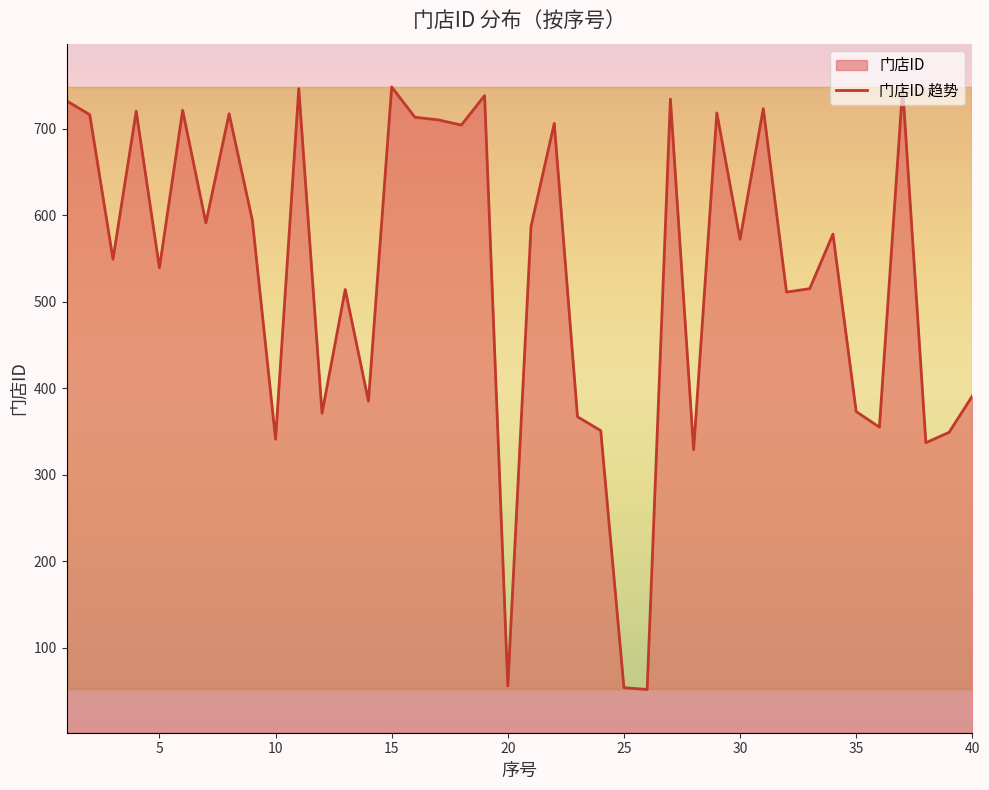

At which label is the value closest to 400?

40